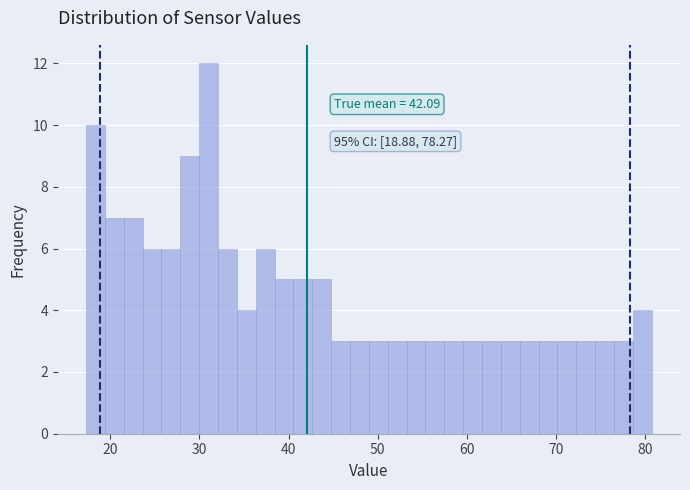

Read against the x-axis, roughly where is the centre of the tallest bar?

31